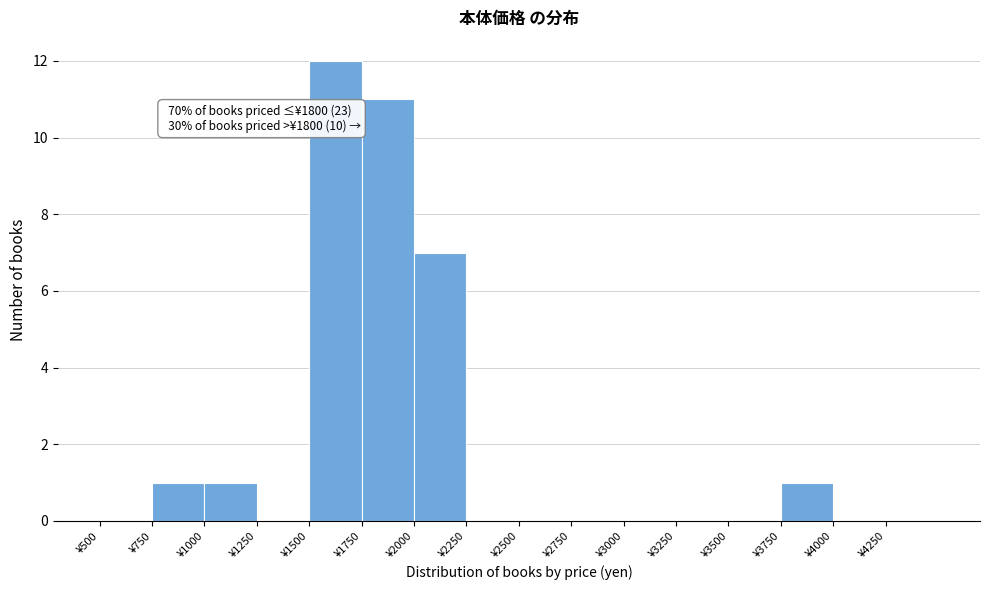

Which range on the x-axis has the tallest bar?

1500 to 1750